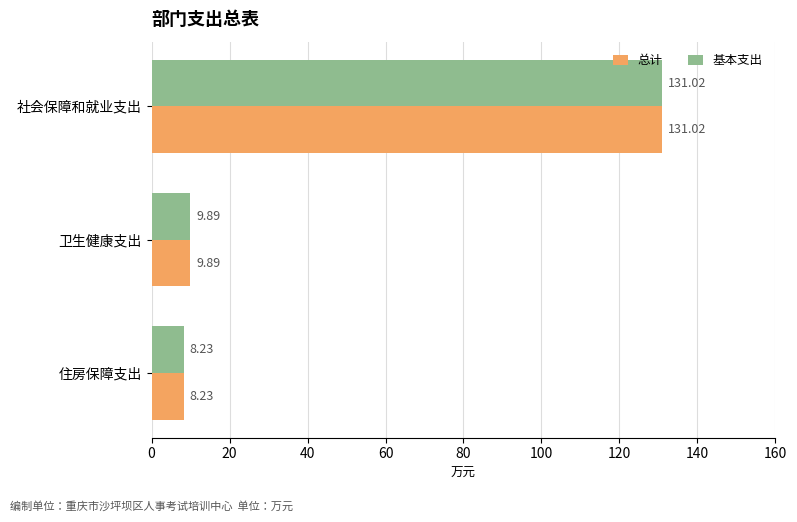

Which category has the highest value across all series?

社会保障和就业支出